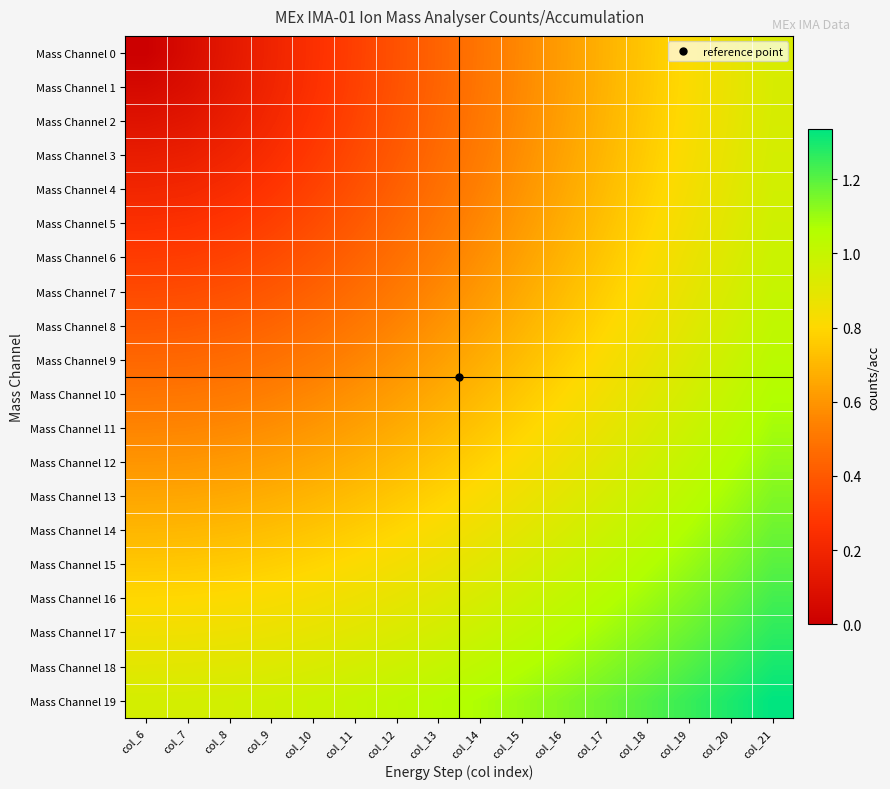

How many distinct data groups are displayed?

20